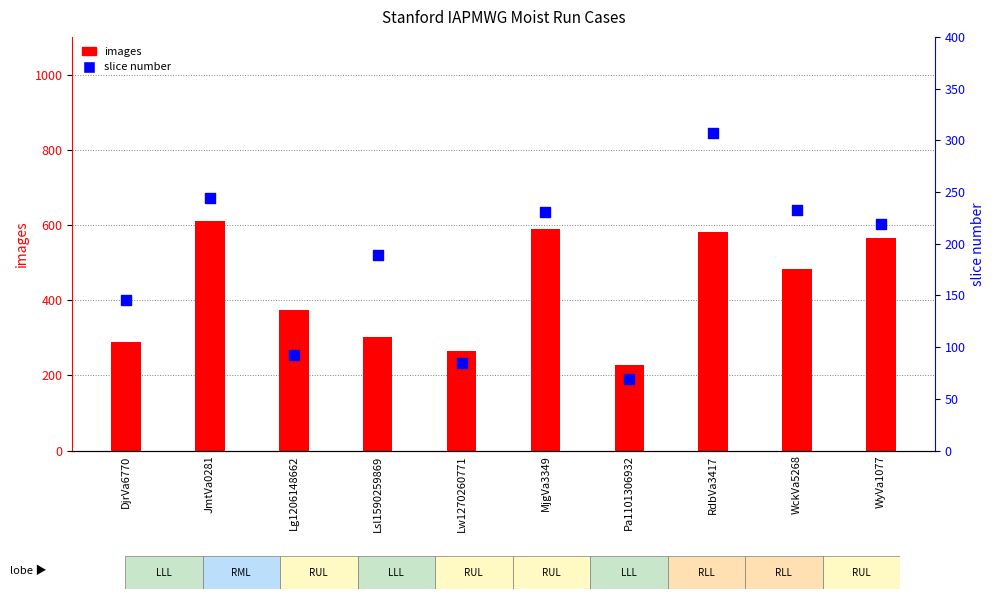

What are all the series names shown in the legend?

images, slice number